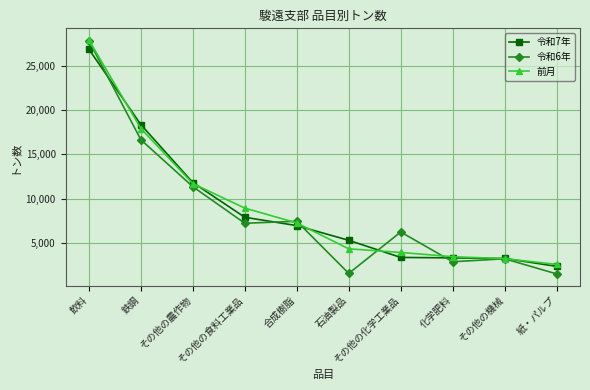

Which series has the widest spread of values?

令和6年